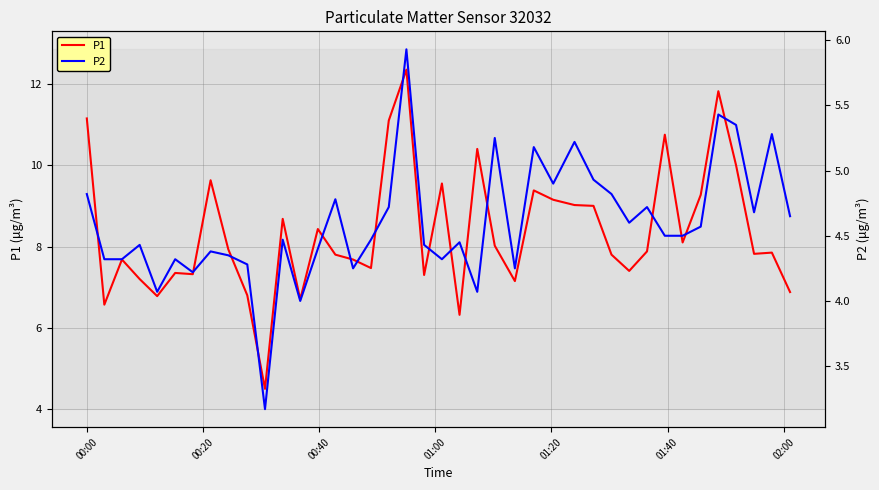

What is the lowest value of the P1 series?

4.5